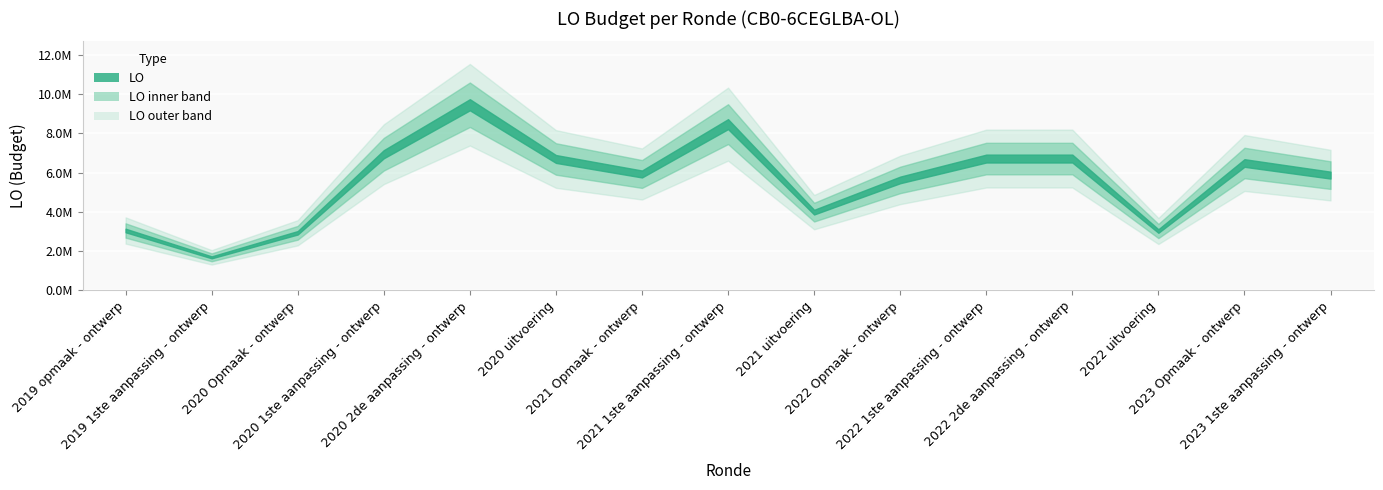

Between 2022 1ste aanpassing - ontwerp and 2023 1ste aanpassing - ontwerp, which series saw the biggest shift?

LO